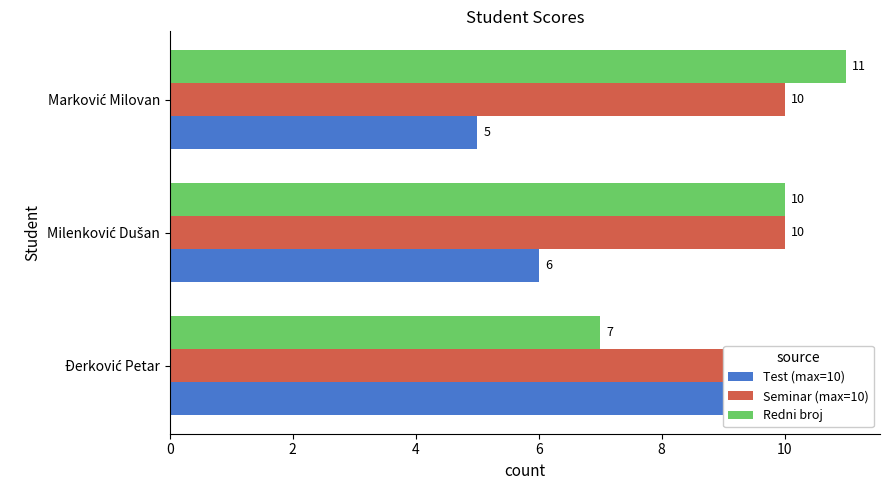

How many bars are there in each group?

3